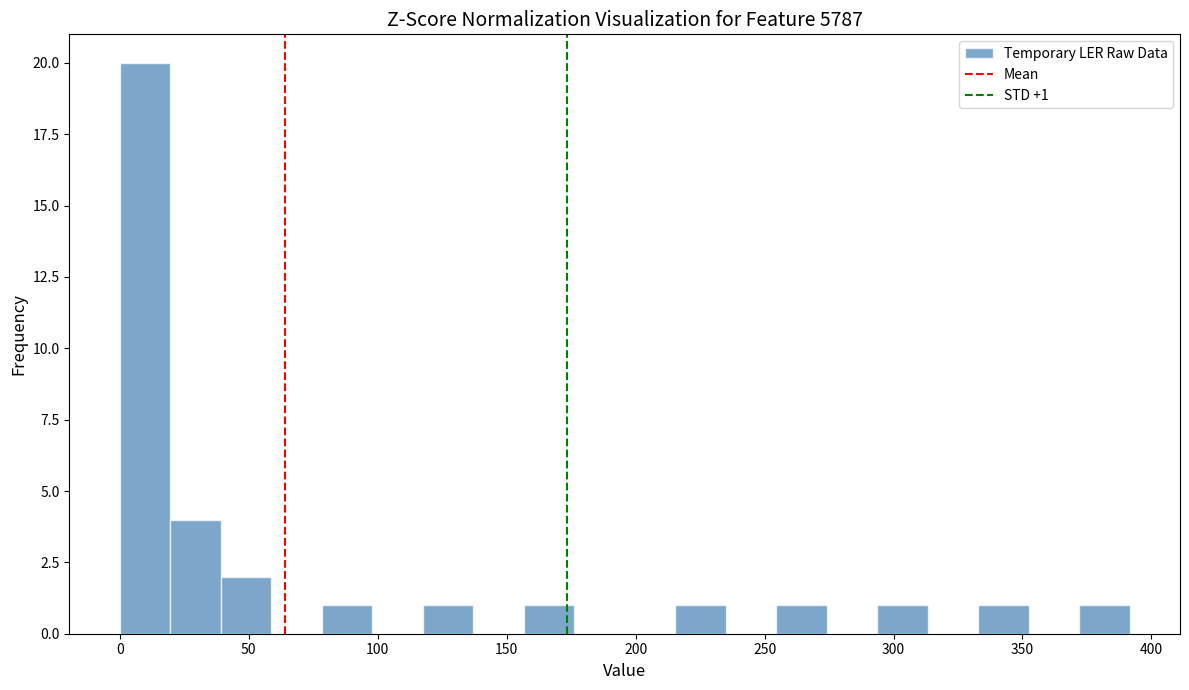

Read against the x-axis, roughly where is the centre of the tallest bar?

10